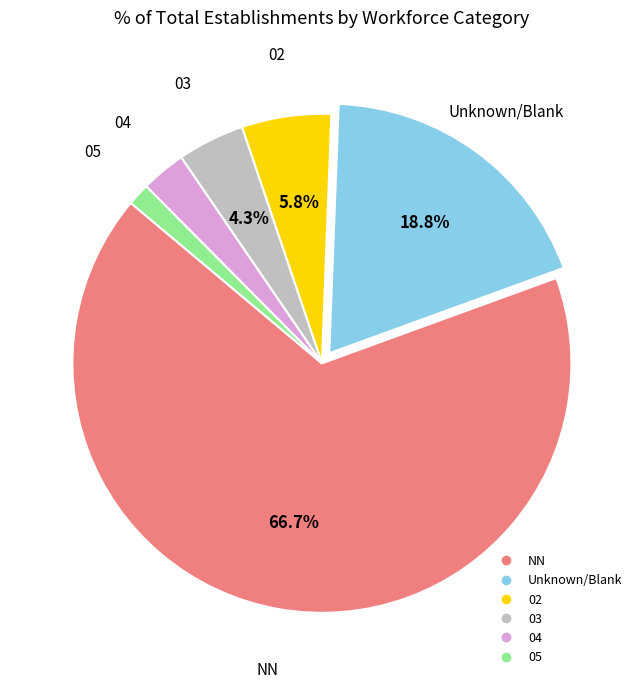

Is there any slice that represents more than half of the pie?

Yes